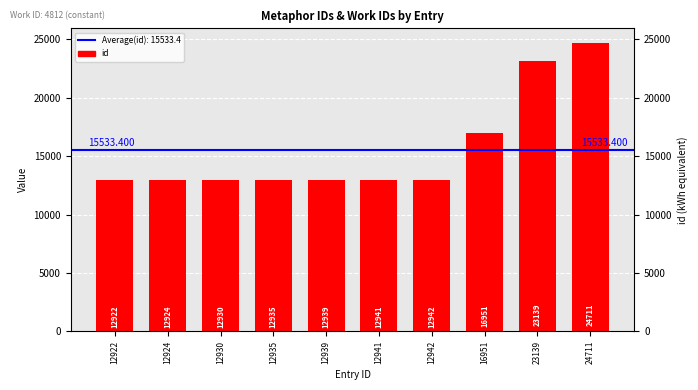

At which category does the chart reach its minimum across all series?

12922